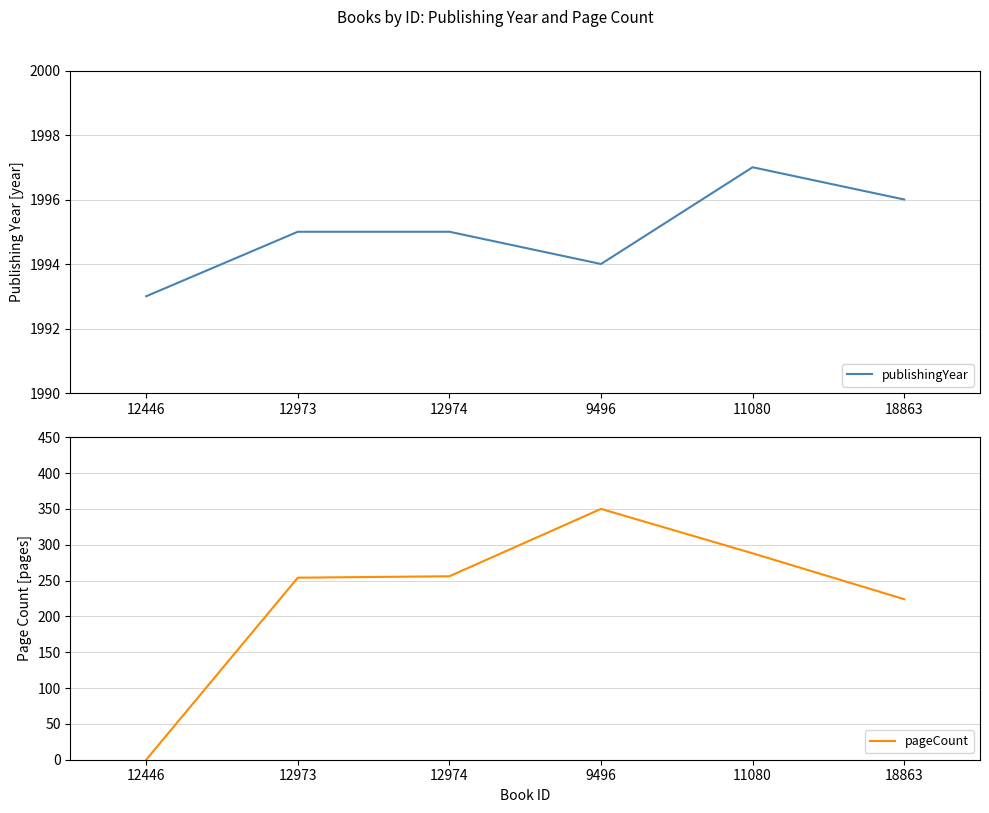

Is this an area chart (filled region under the line)?

No